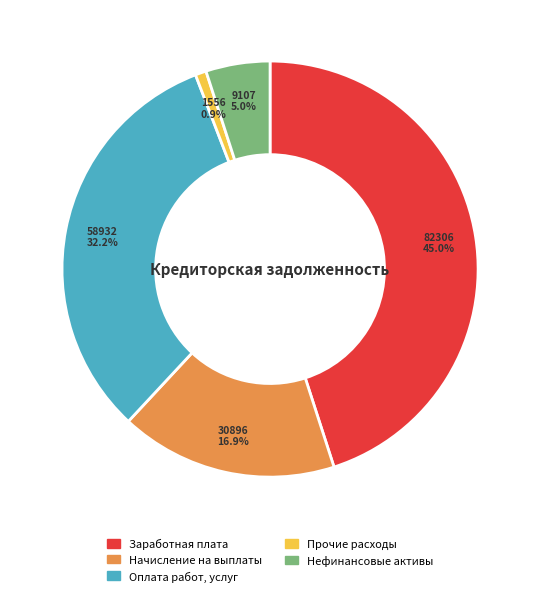

Is there any slice that represents more than half of the pie?

No